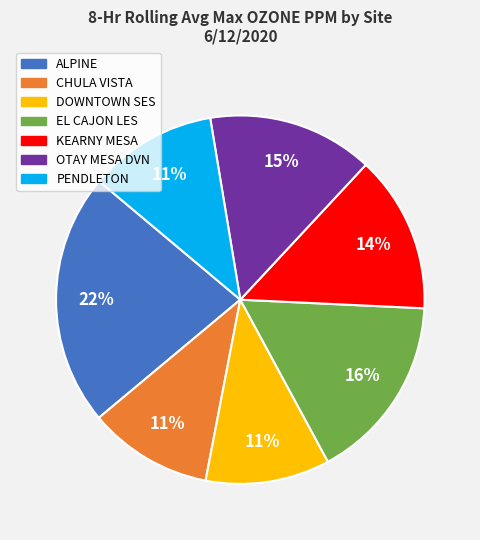

Which slice is the largest?

ALPINE